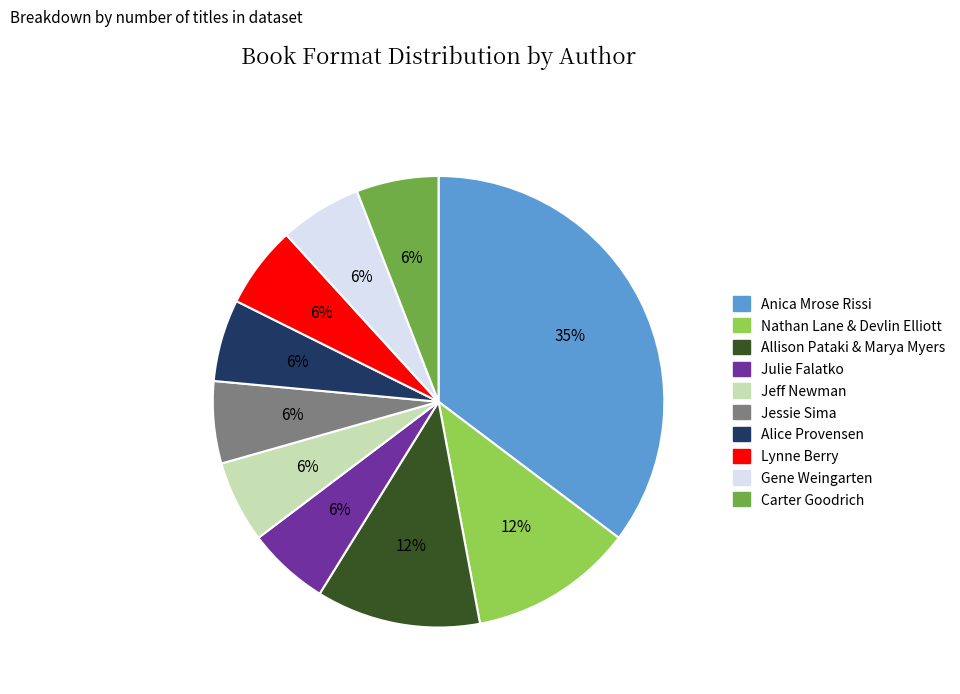

How many slices are in this pie chart?

10